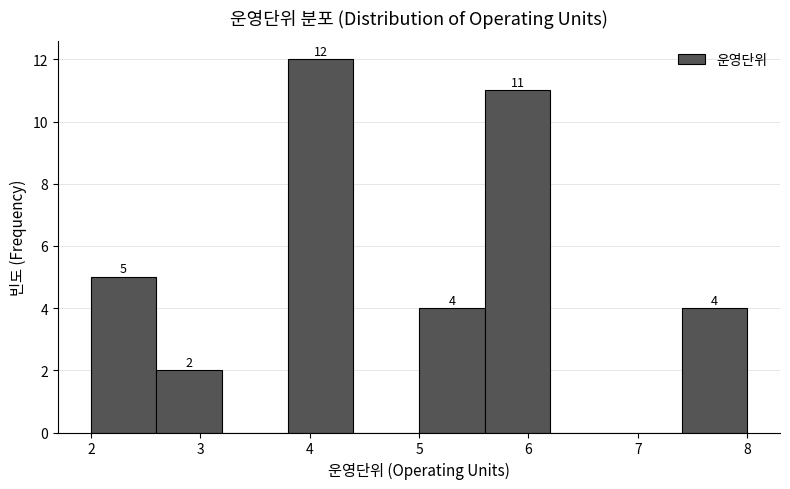

Which range on the x-axis has the tallest bar?

3.8 to 4.4